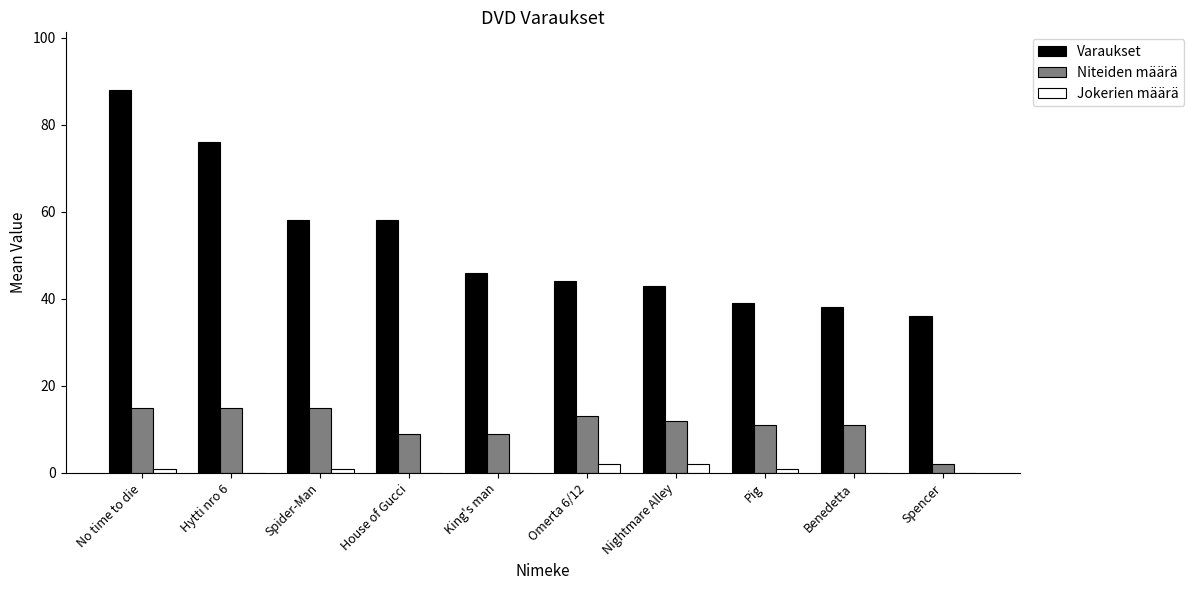

What is the sum of the Niteiden määrä values at No time to die and Hytti nro 6?

30